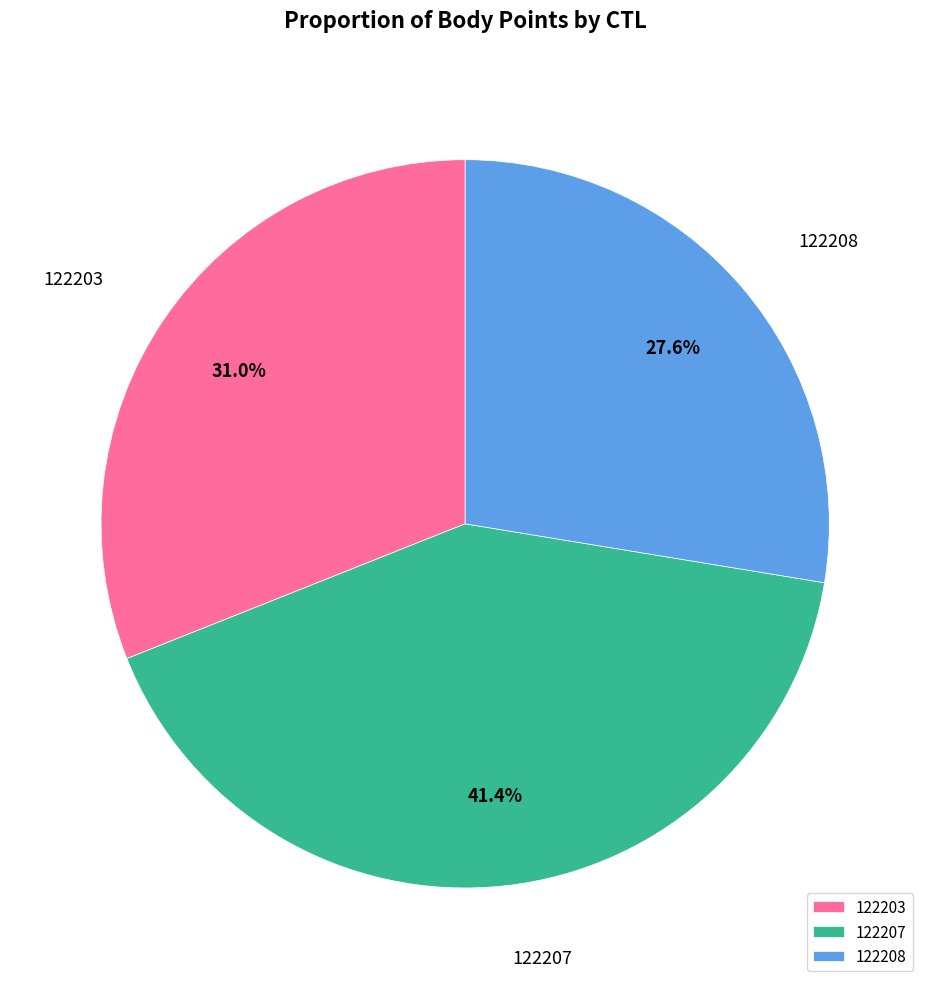

Rank the categories by value from highest to lowest.

122207, 122203, 122208